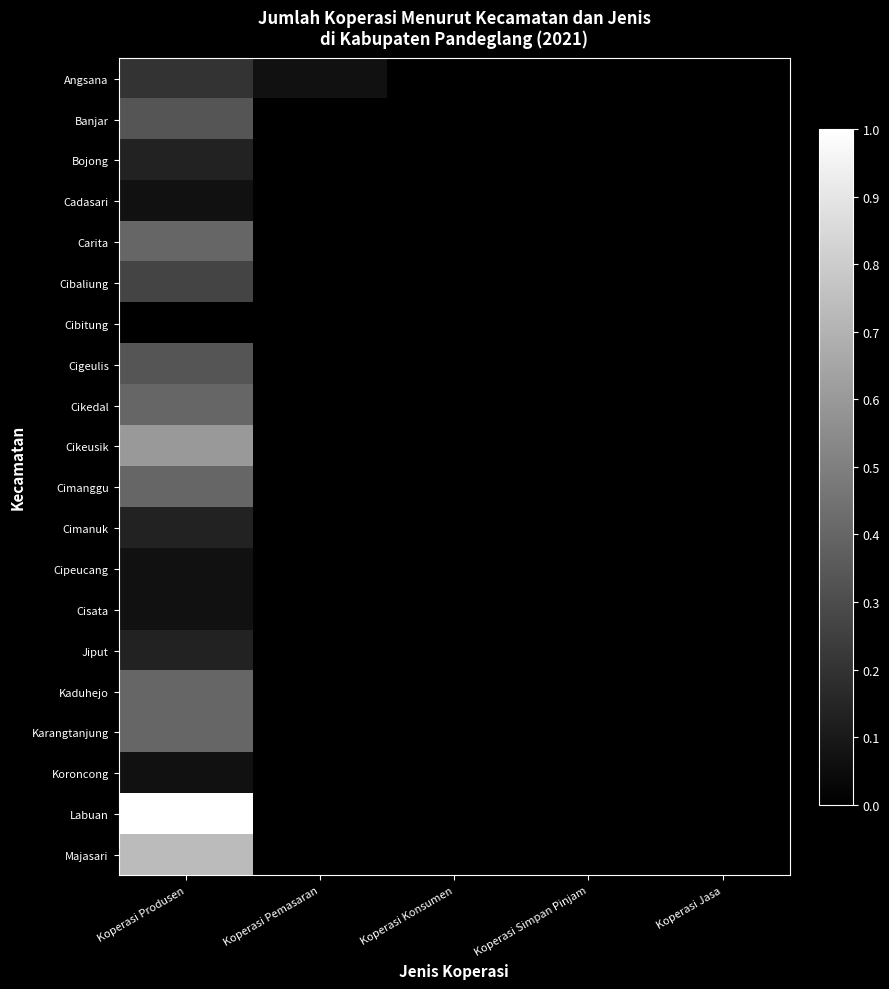

At which category is the sum across all series the highest?

Koperasi Produsen